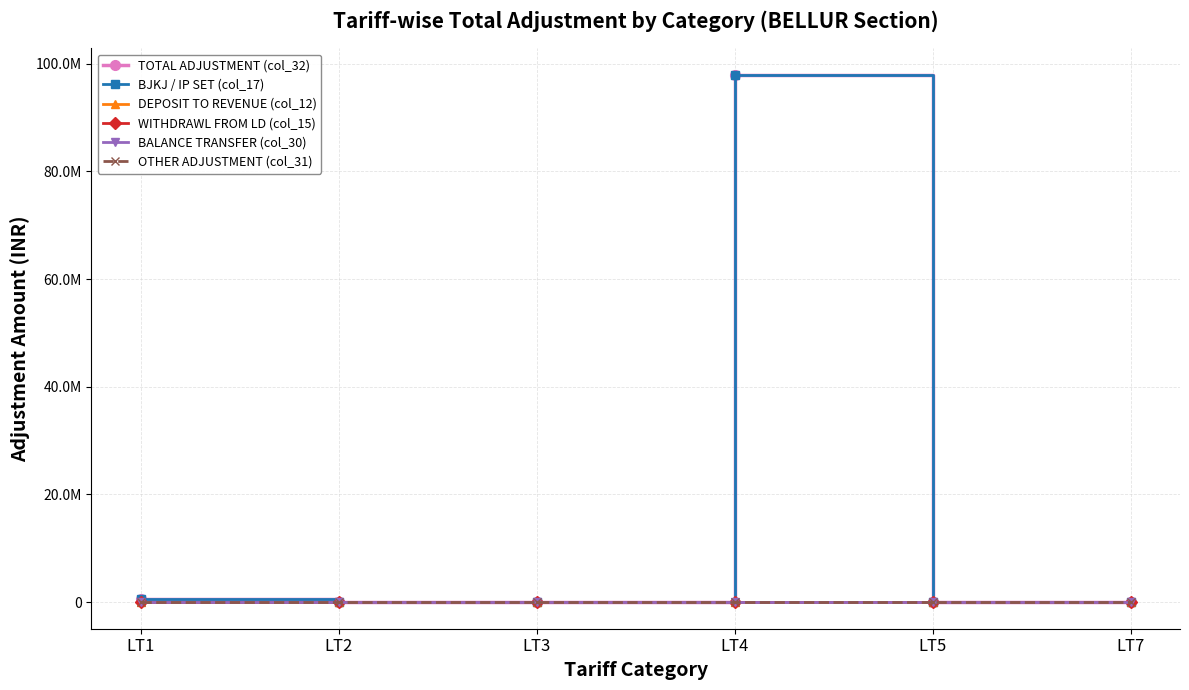

What are all the series names shown in the legend?

TOTAL ADJUSTMENT (col_32), BJKJ / IP SET (col_17), DEPOSIT TO REVENUE (col_12), WITHDRAWL FROM LD (col_15), BALANCE TRANSFER (col_30), OTHER ADJUSTMENT (col_31)